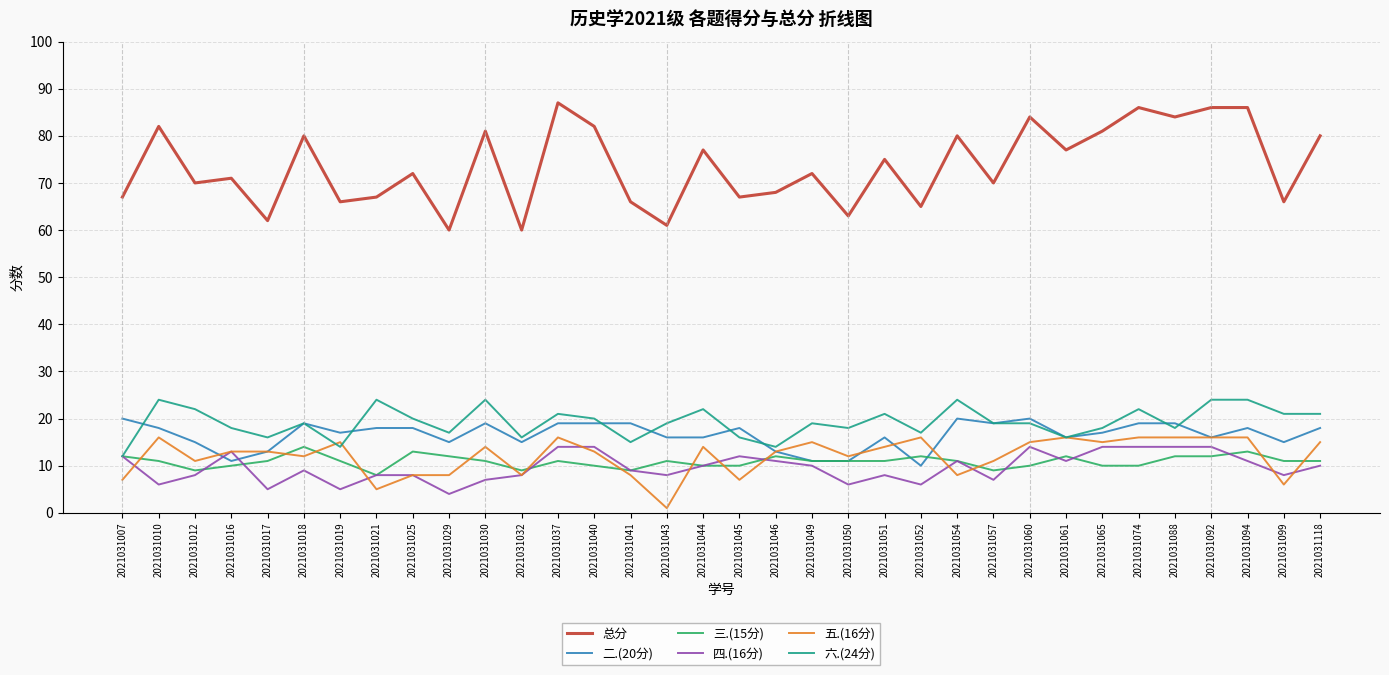

True or false: 总分 and 二.(20分) intersect in this chart.

False